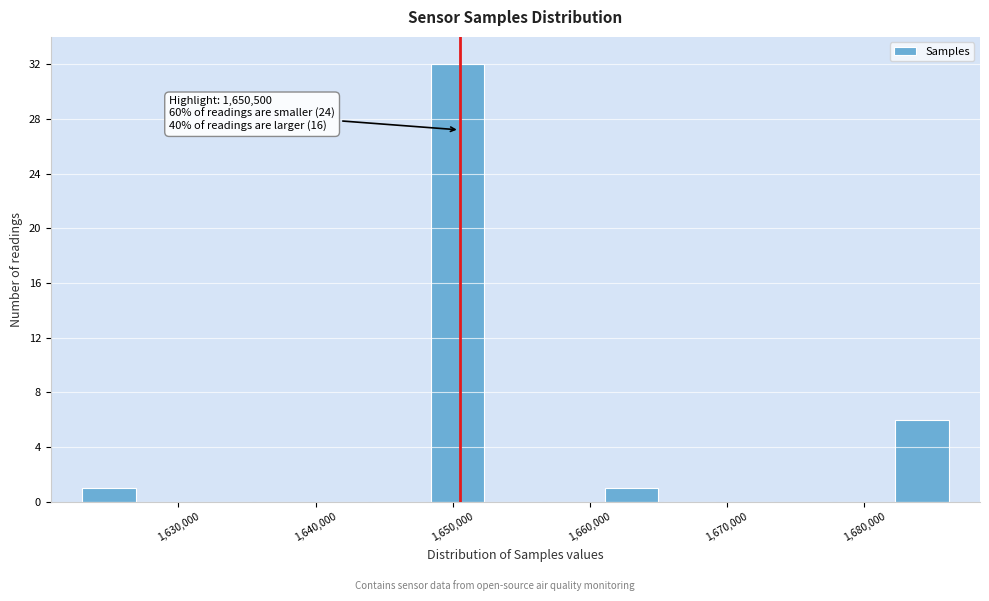

Over which range of the x-axis is the bar tallest?

1648000 to 1652000